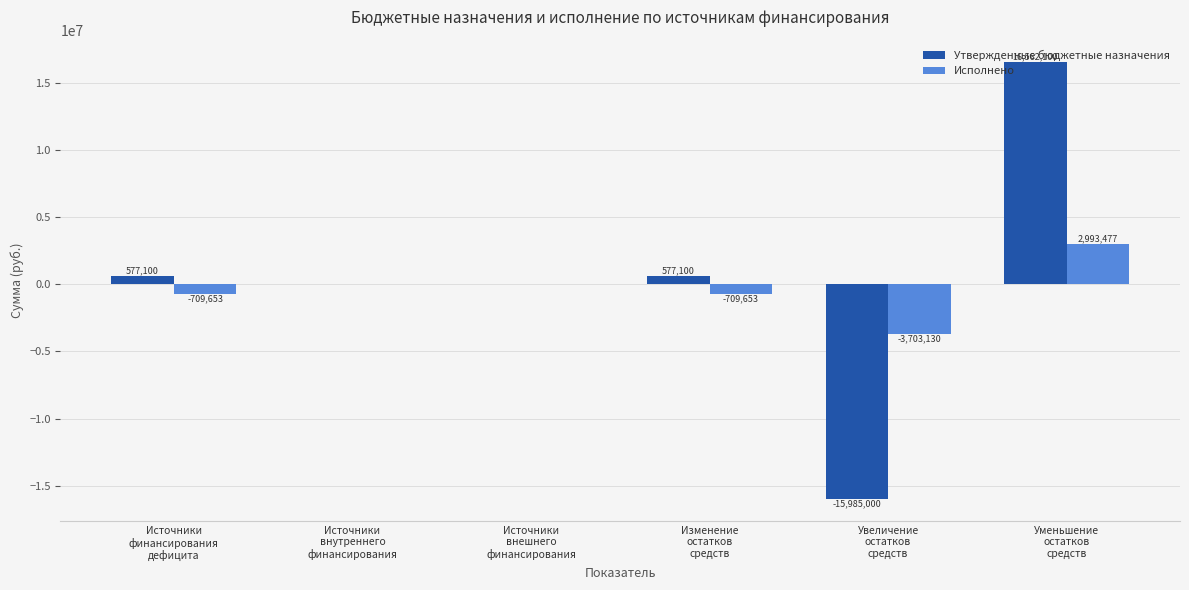

What is the maximum value for Утвержденные бюджетные назначения?

16562100.0